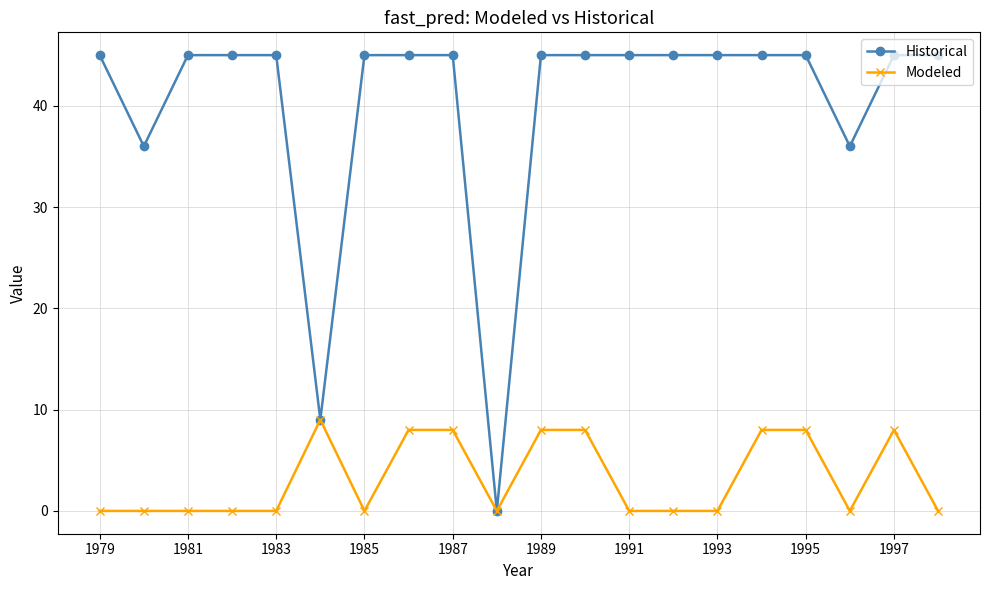

Which series has the widest spread of values?

Historical